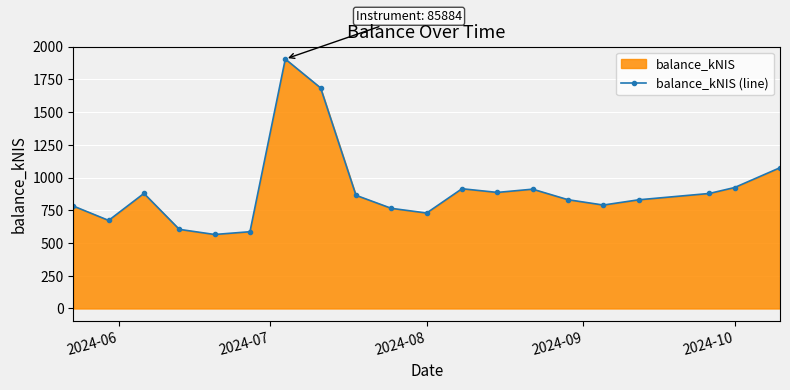

Count the number of data series in this chart.

1